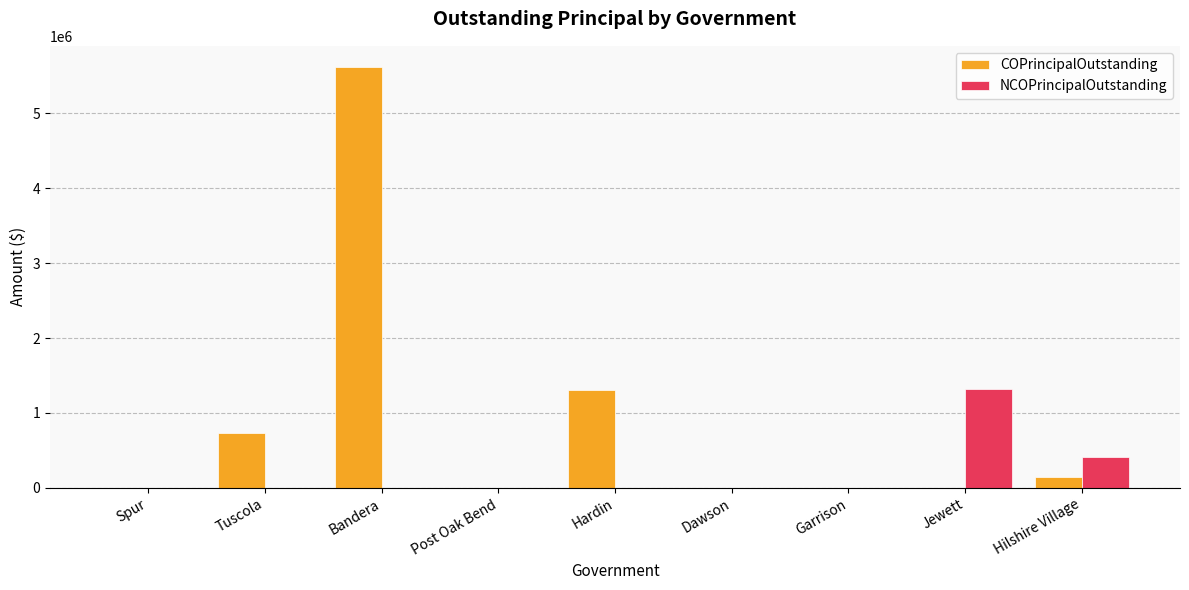

Between Garrison and Hilshire Village, which series saw the biggest shift?

NCOPrincipalOutstanding